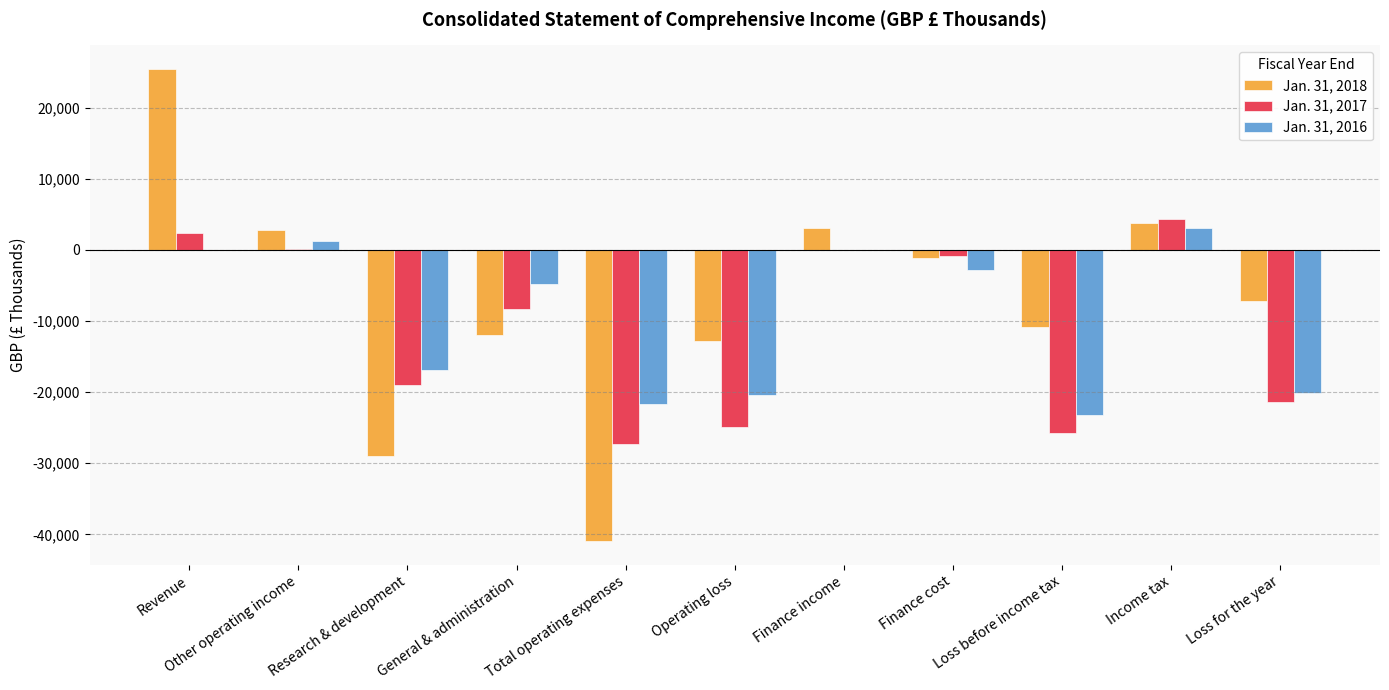

What is the sum of all Jan. 31, 2018 values?

-78949